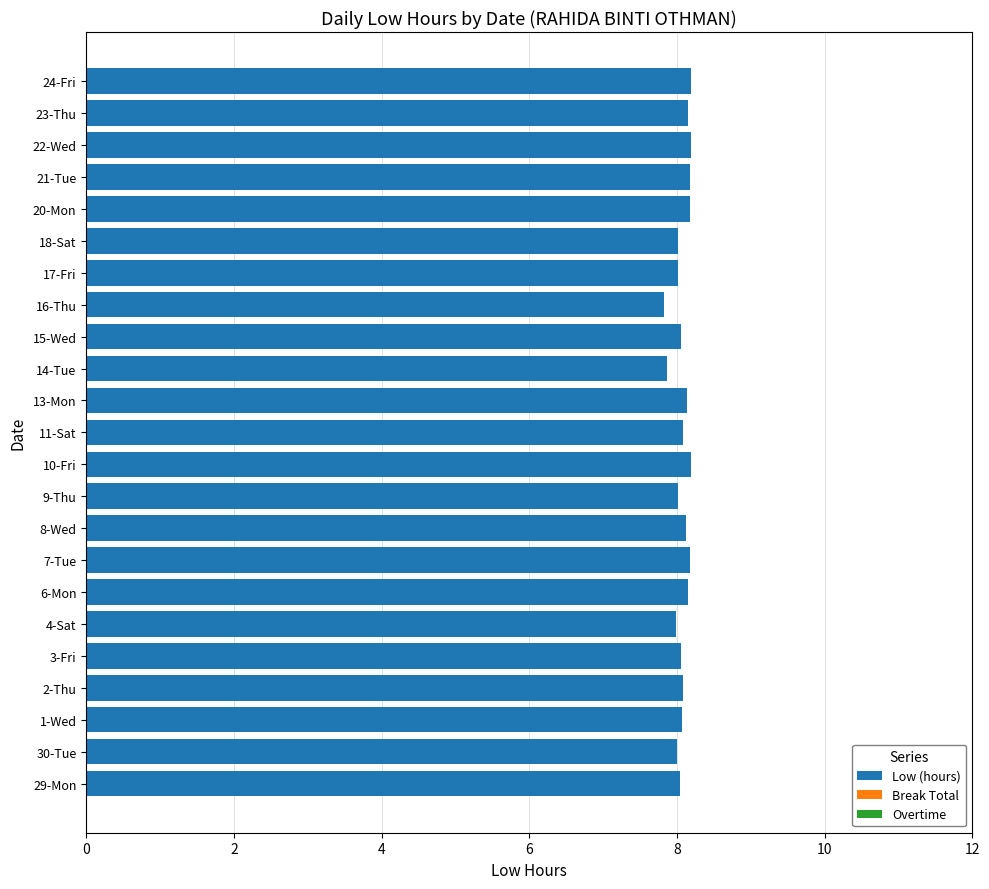

What is the greatest value displayed?

8.2